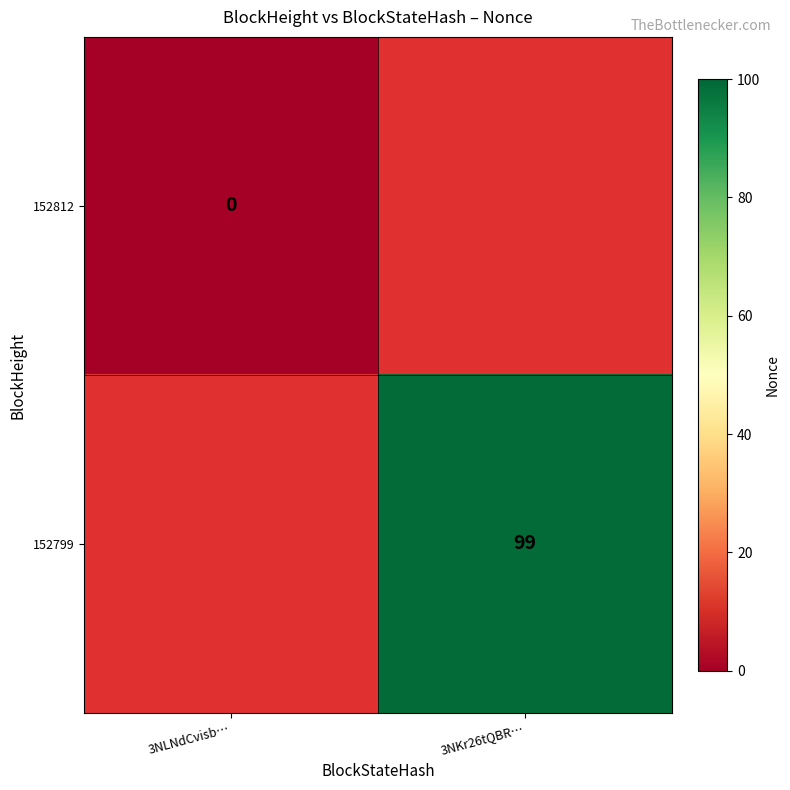

The value of 152799 at 3NKr26tQBR… is 99. True or false?

True